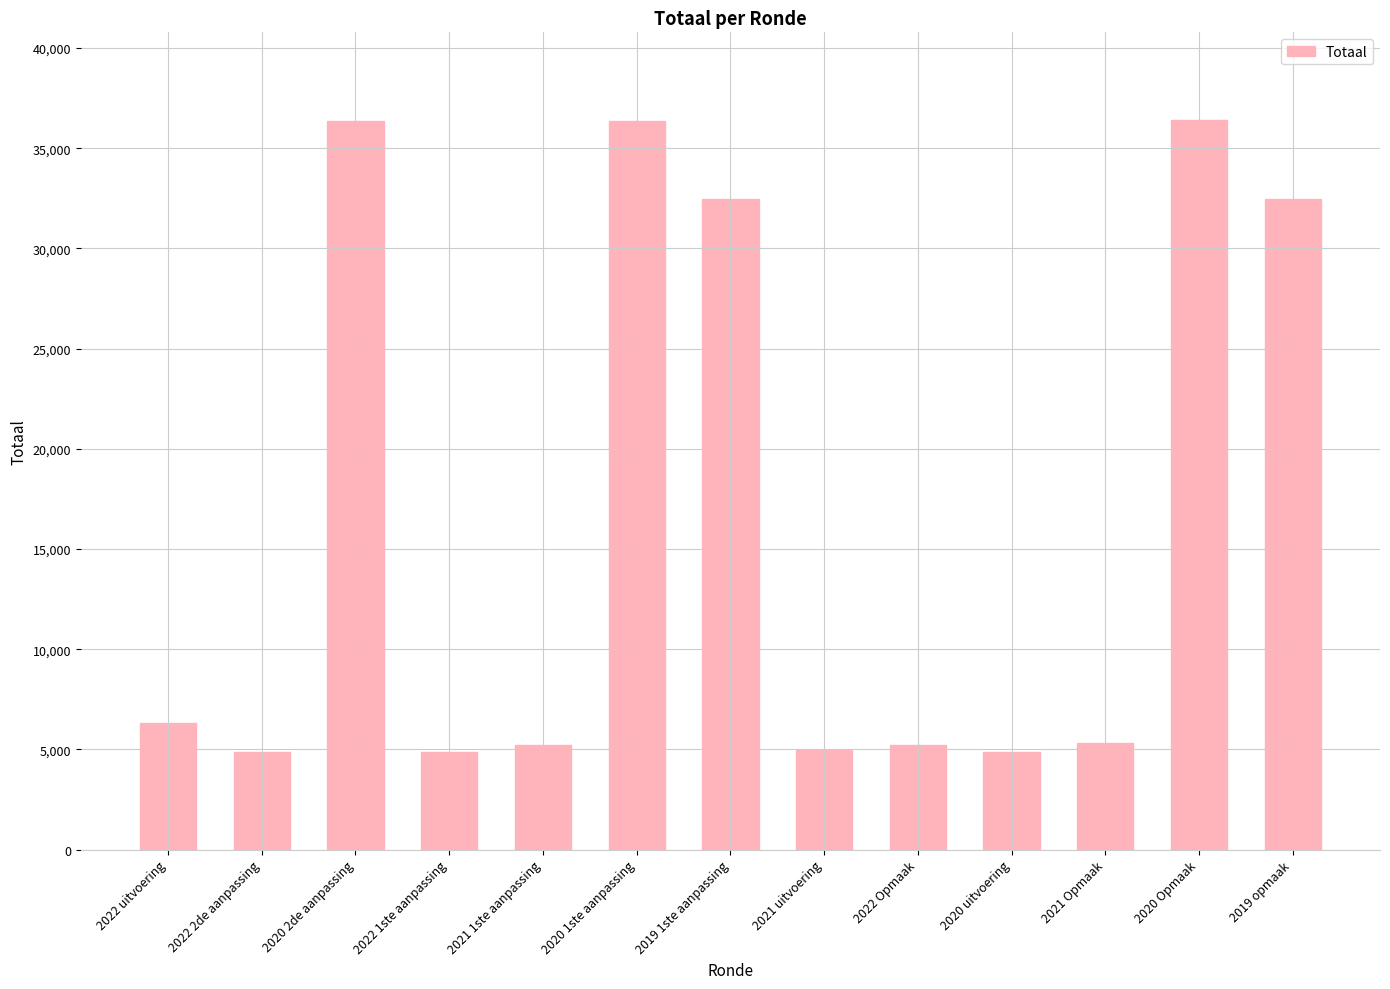

True or false: the data shows 2533 at 2021 Opmaak.

False